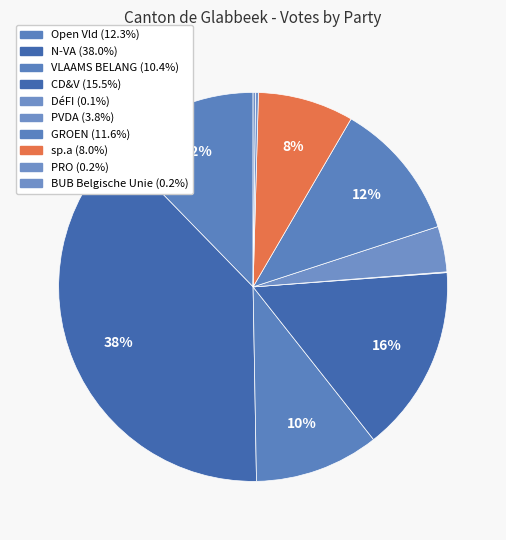

Does sp.a represent more than half of the total?

No